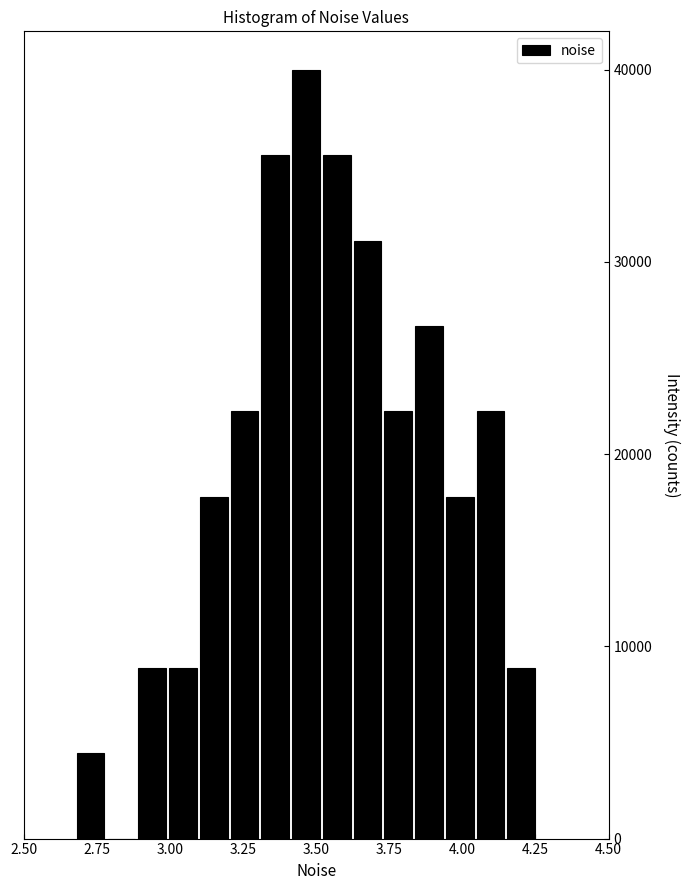

Read against the x-axis, roughly where is the centre of the tallest bar?

3.45